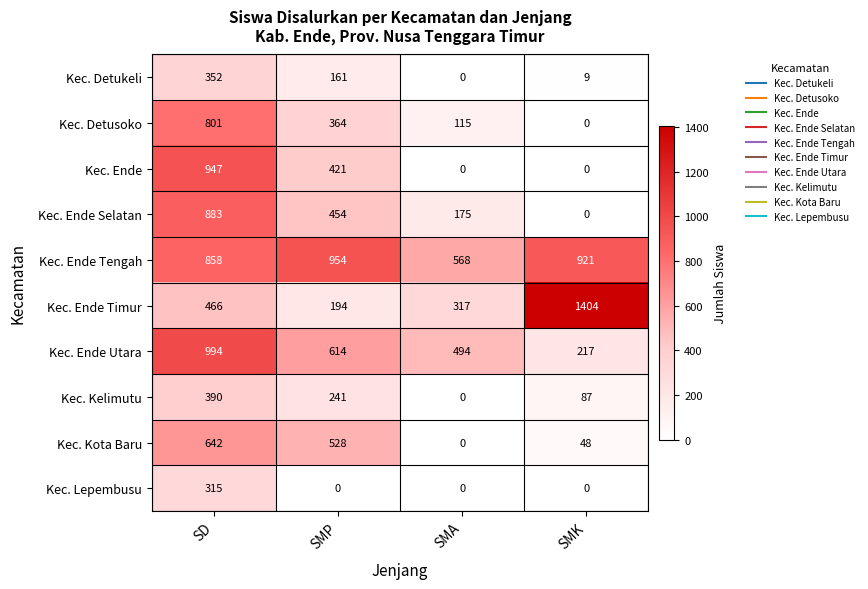

Rank the series by their maximum value, from highest to lowest.

Kec. Ende Timur, Kec. Ende Utara, Kec. Ende Tengah, Kec. Ende, Kec. Ende Selatan, Kec. Detusoko, Kec. Kota Baru, Kec. Kelimutu, Kec. Detukeli, Kec. Lepembusu